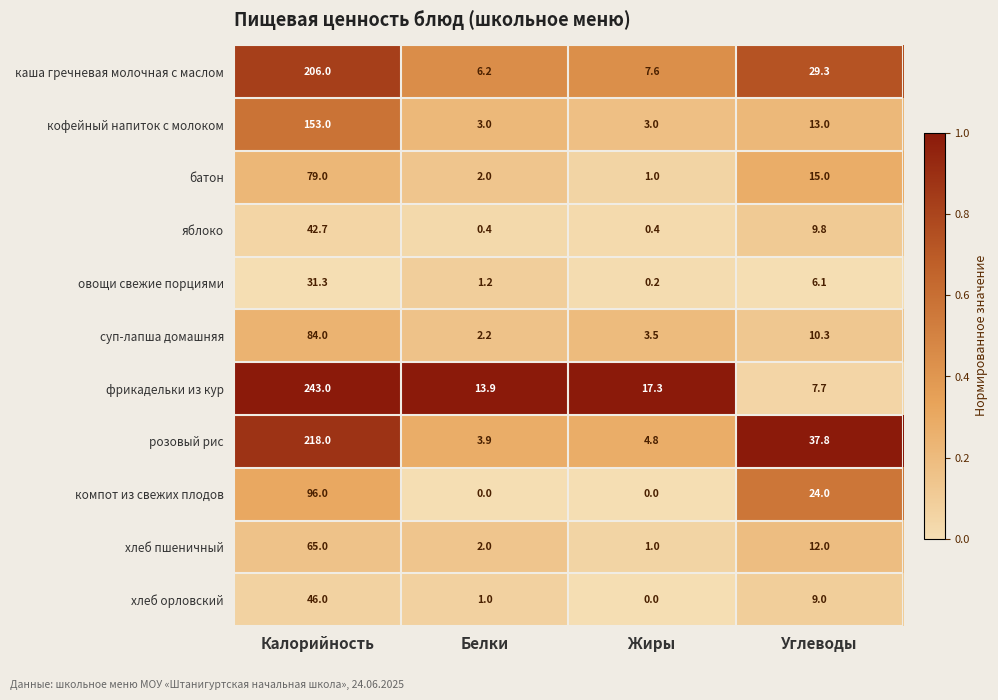

True or false: яблоко has a value of 0.4 at Белки.

True